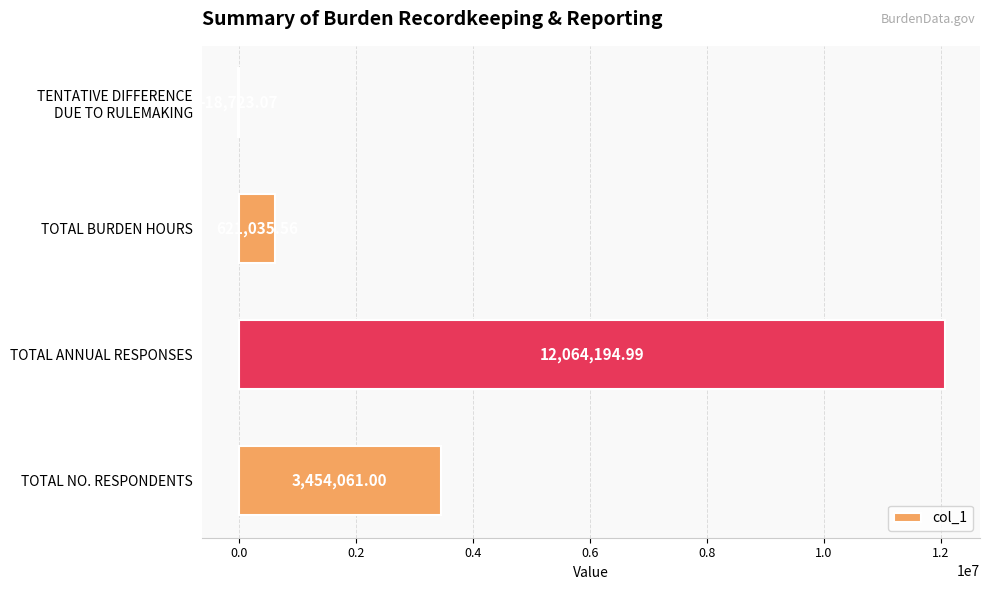

What is the average value?

4030142.1